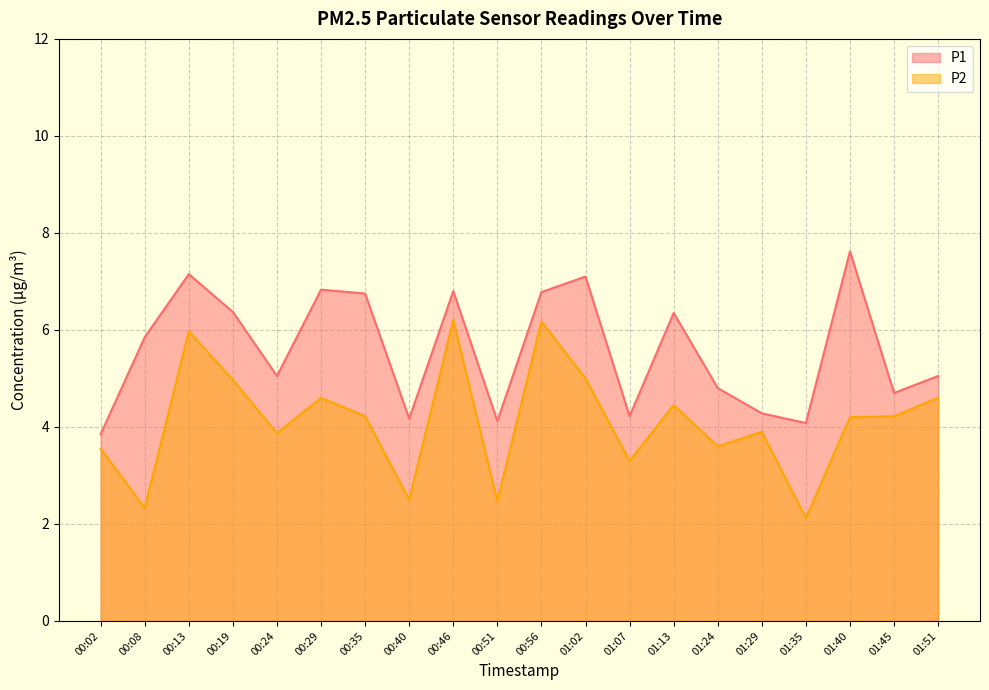

True or false: P2 and P1 cross at least once.

False